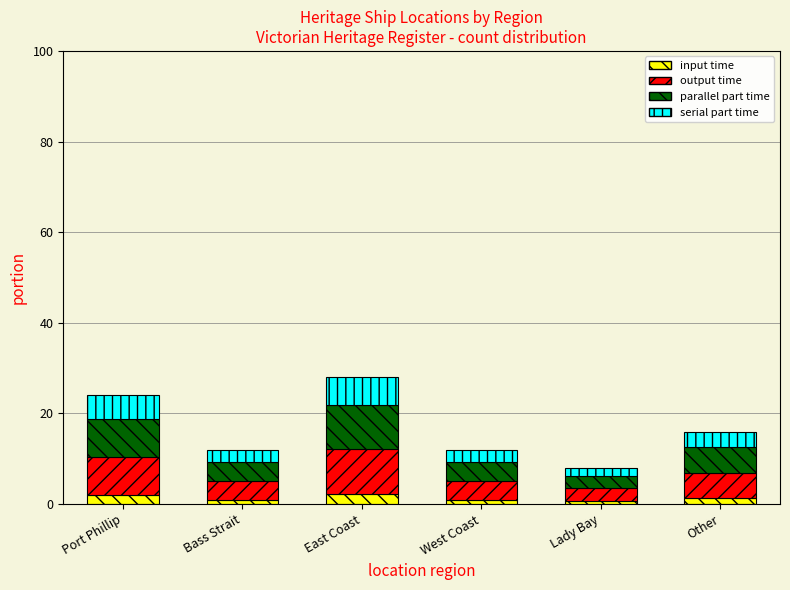

What is the highest value of the input time series?

2.2